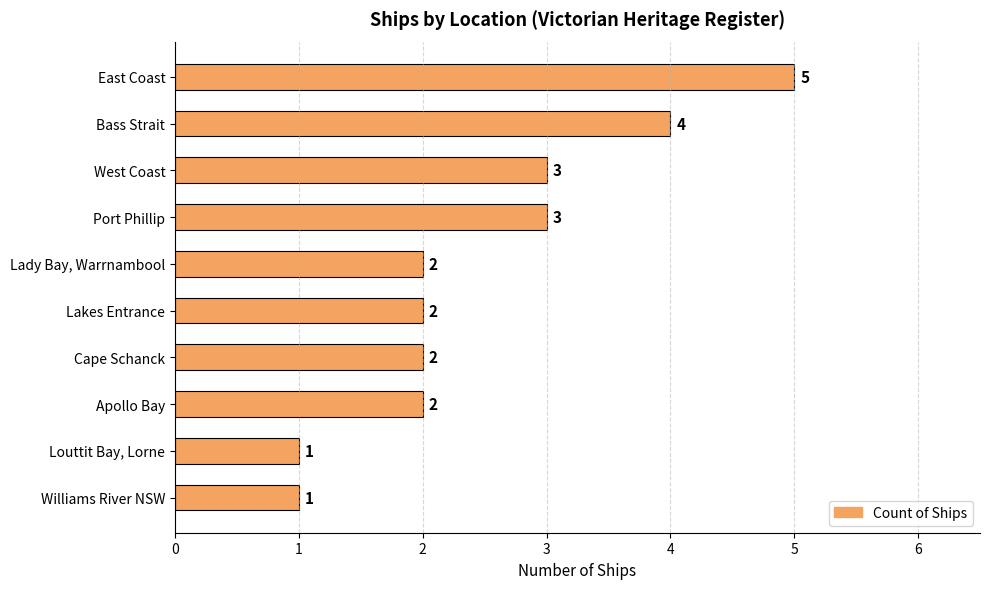

Count the number of categories in the chart.

10